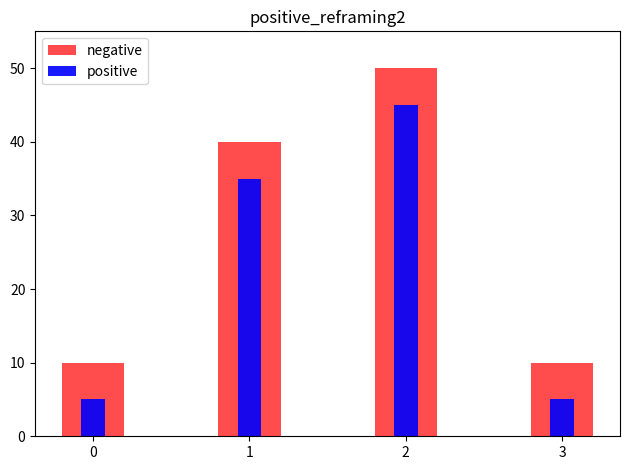

True or false: positive has a value of 75 at 2.

False